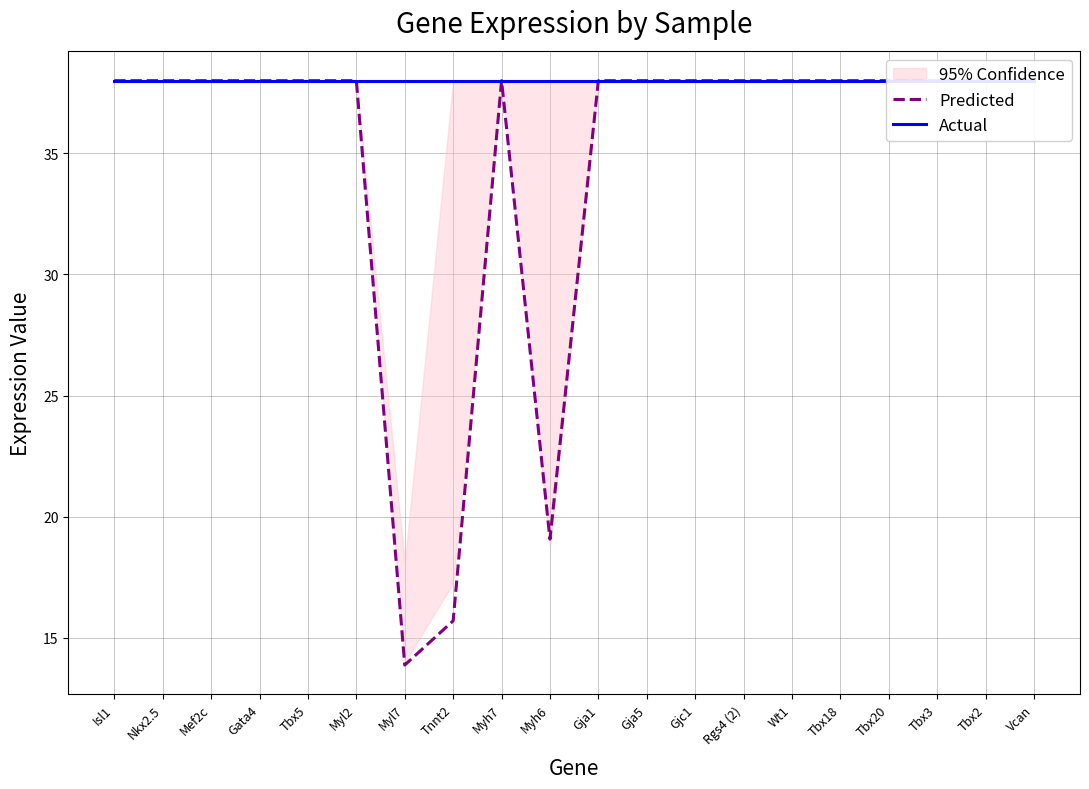

Reading left to right, extract all data points from this chart.

Predicted: Isl1=38.0	Nkx2.5=38.0	Mef2c=38.0	Gata4=38.0	Tbx5=38.0	Myl2=38.0	Myl7=13.9	Tnnt2=15.7	Myh7=38.0	Myh6=19.1	Gja1=38.0	Gja5=38.0	Gjc1=38.0	Rgs4 (2)=38.0	Wt1=38.0	Tbx18=38.0	Tbx20=38.0	Tbx3=38.0	Tbx2=38.0	Vcan=38.0
Actual: Isl1=38.0	Nkx2.5=38.0	Mef2c=38.0	Gata4=38.0	Tbx5=38.0	Myl2=38.0	Myl7=38.0	Tnnt2=38.0	Myh7=38.0	Myh6=38.0	Gja1=38.0	Gja5=38.0	Gjc1=38.0	Rgs4 (2)=38.0	Wt1=38.0	Tbx18=38.0	Tbx20=38.0	Tbx3=38.0	Tbx2=38.0	Vcan=38.0